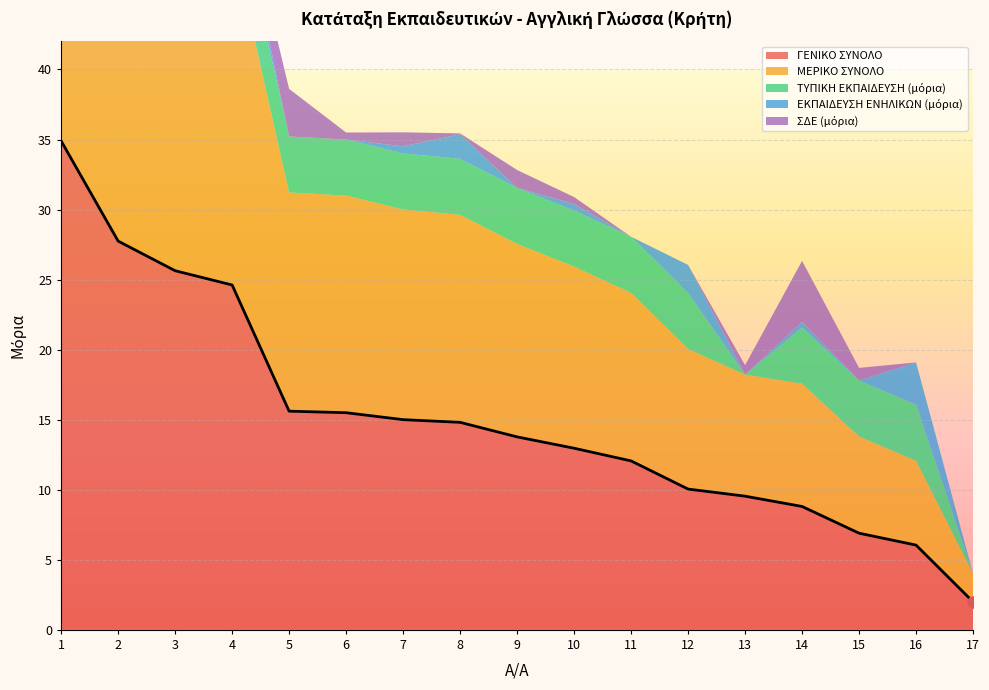

How many lines are shown in the chart?

5